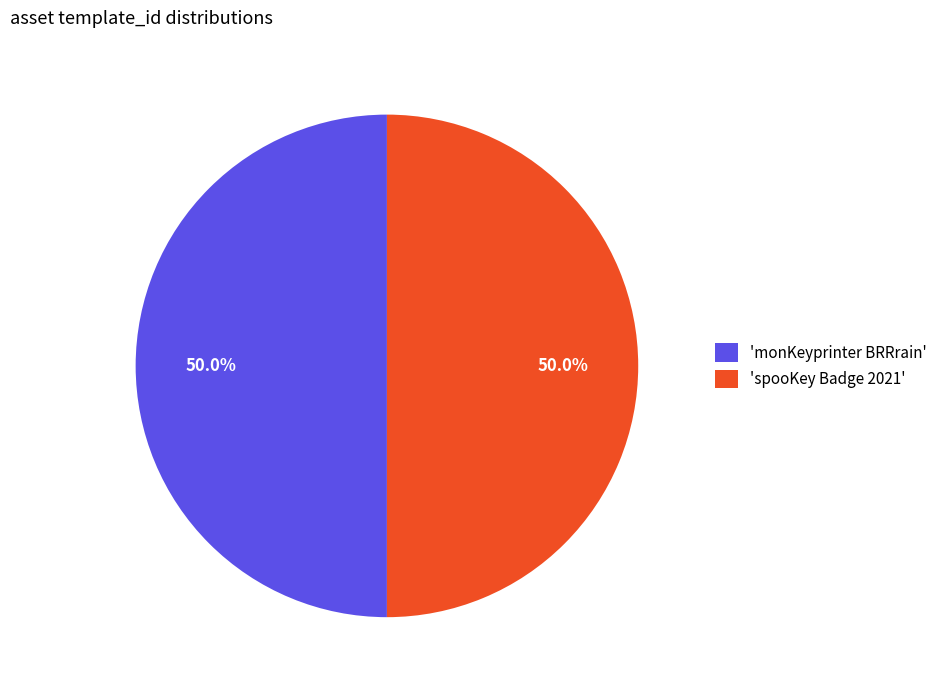

What is the total percentage of 'spooKey Badge 2021' and 'monKeyprinter BRRrain'?

100.0%